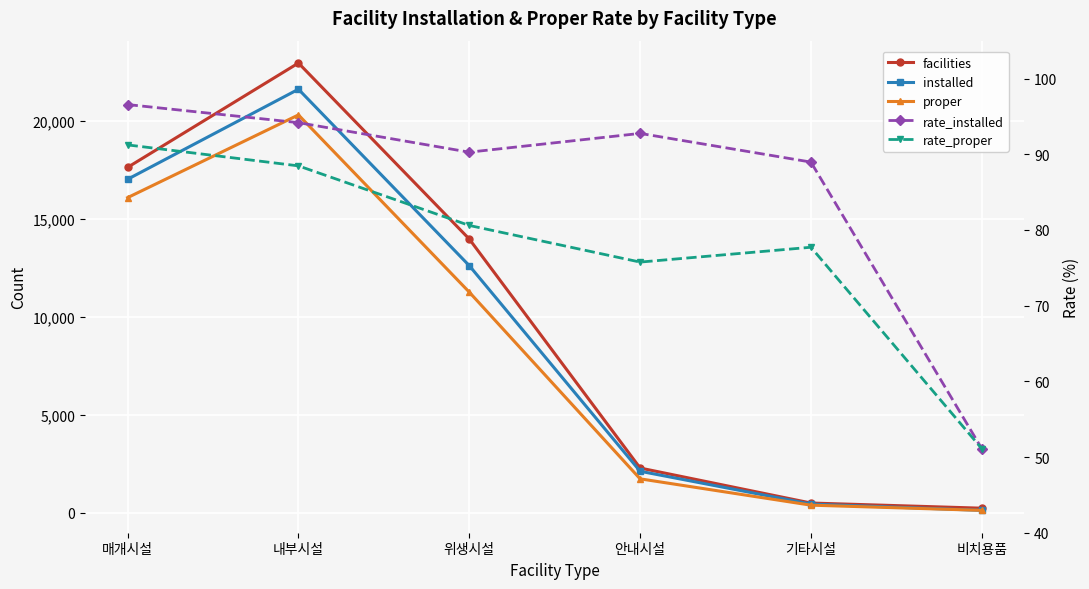

At which category does rate_proper reach its first local peak?

기타시설